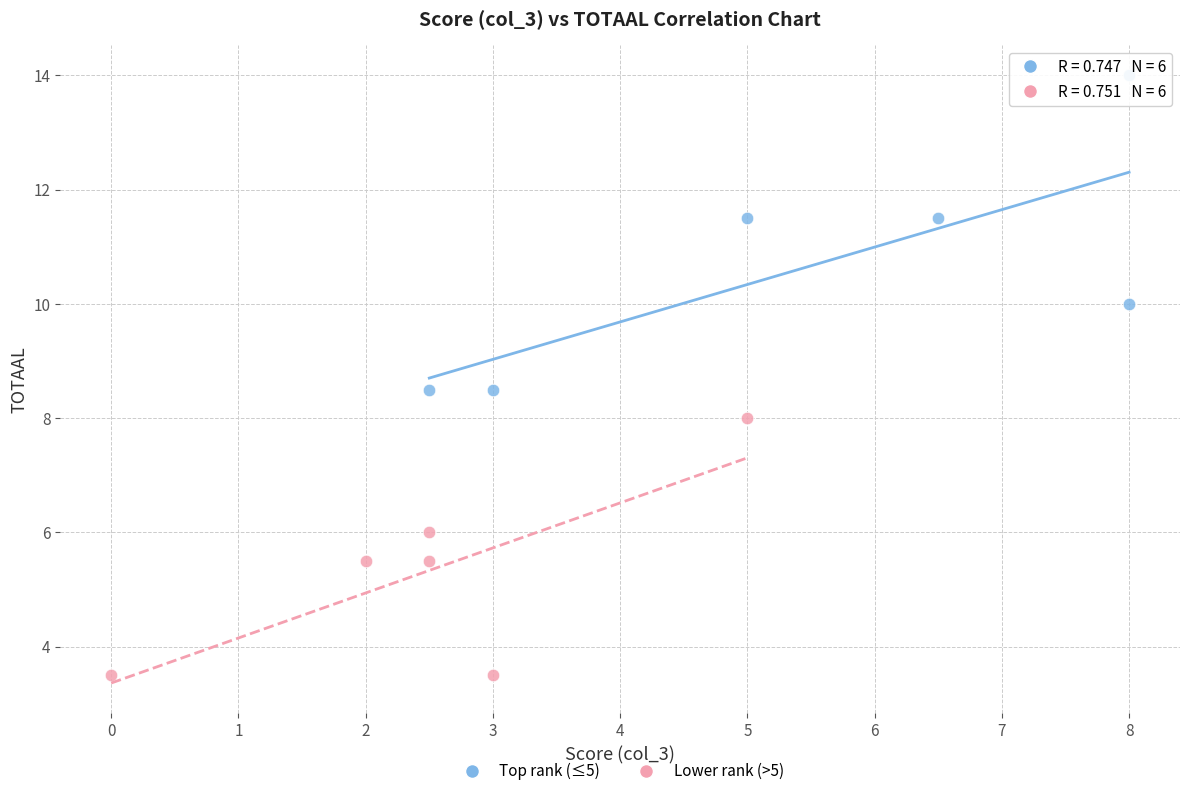

Which series reaches the minimum Y coordinate?

Lower rank (>5)